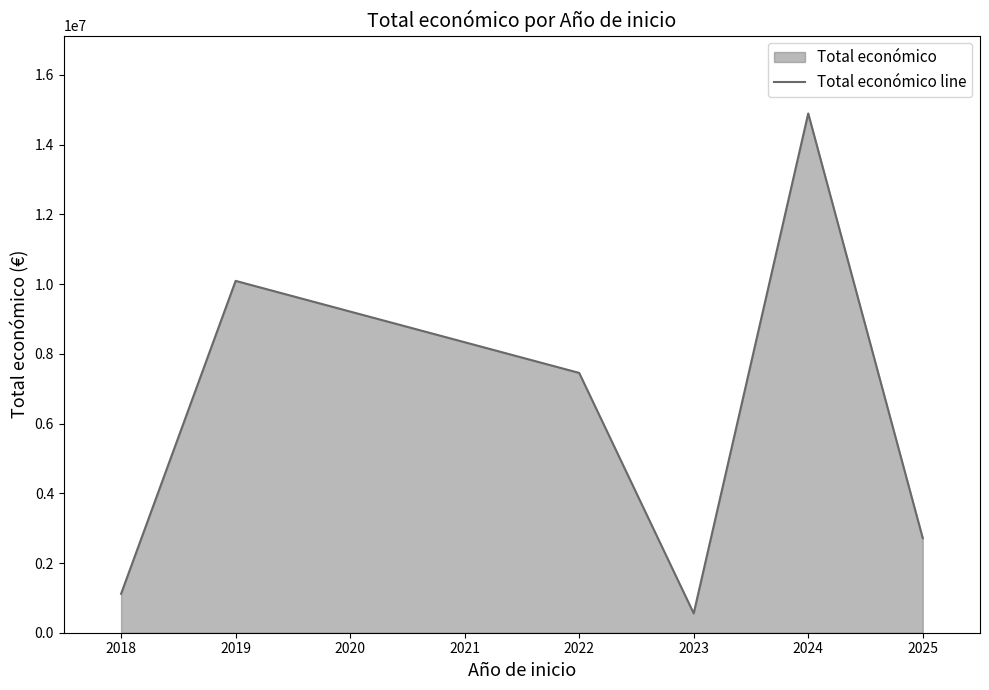

What is the sum of all values?

36830129